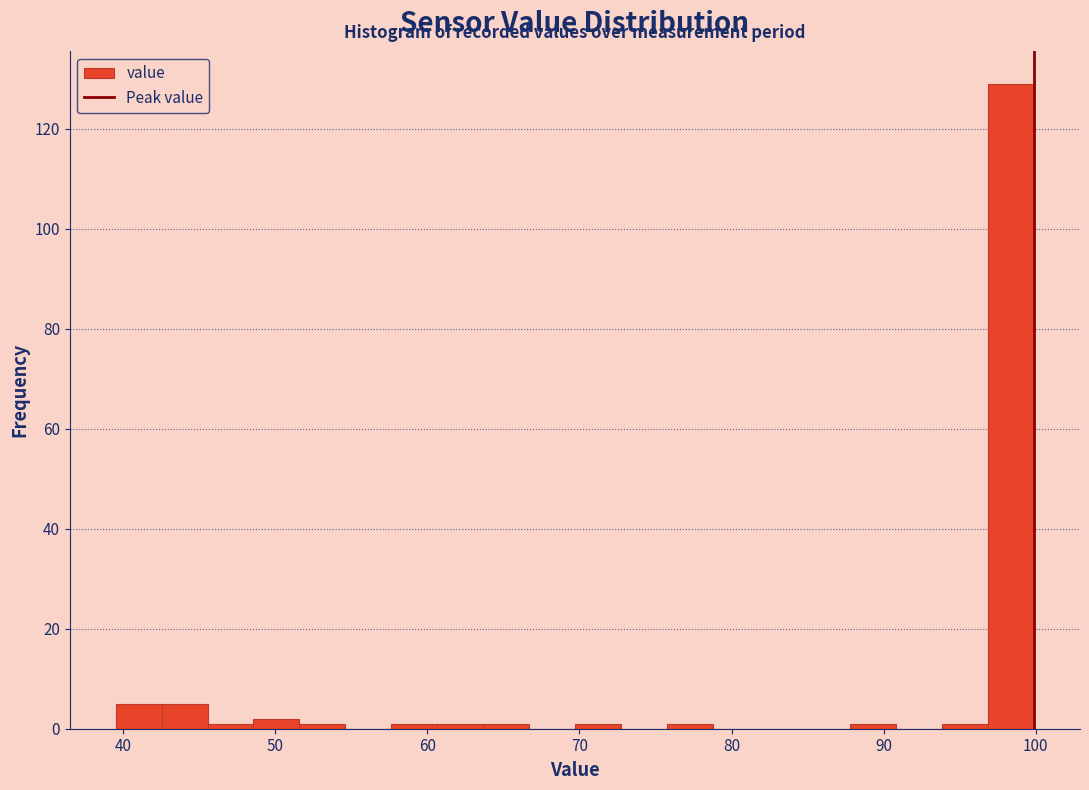

Around what value on the x-axis is the tallest bar? Give the approximate position of its centre, as read against the axis.

98